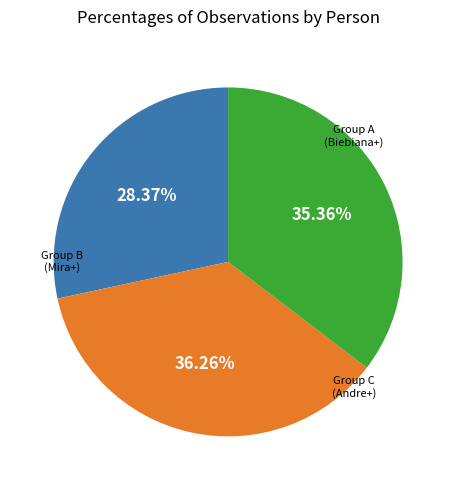

Is there any slice that represents more than half of the pie?

No